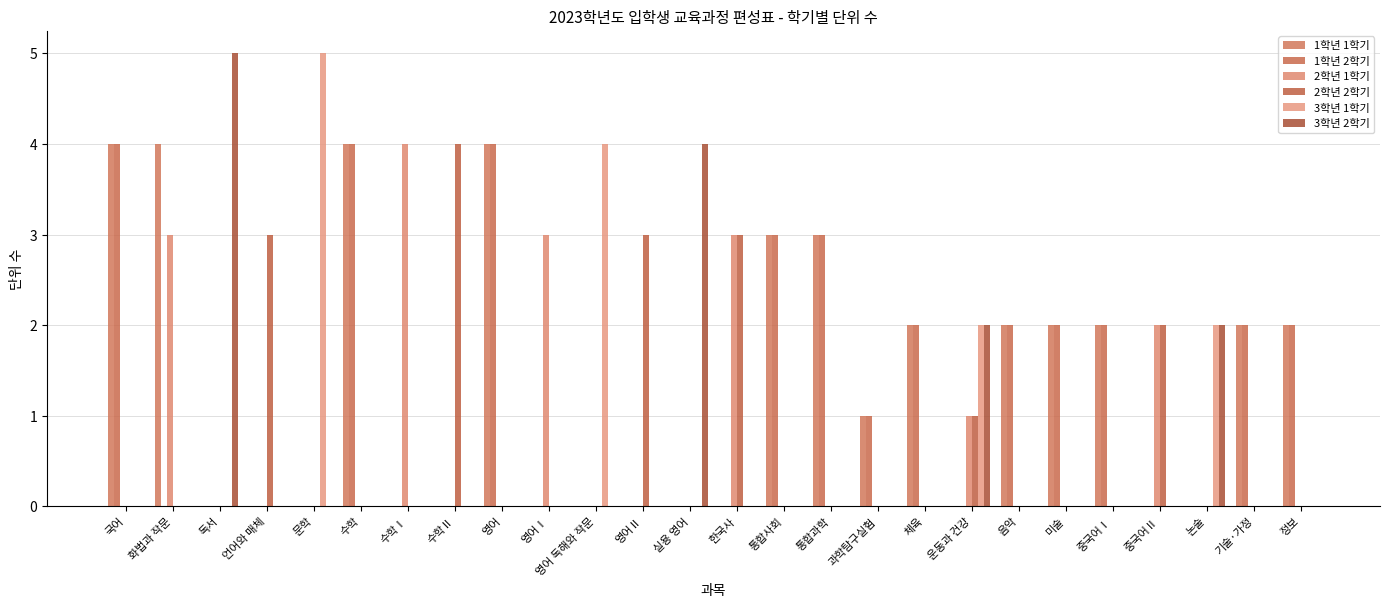

What is the label of the 9th bar from the left?

영어